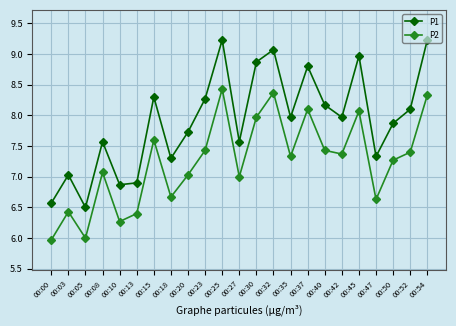

What is the spread (max minus min) of values at 00:20?

0.7